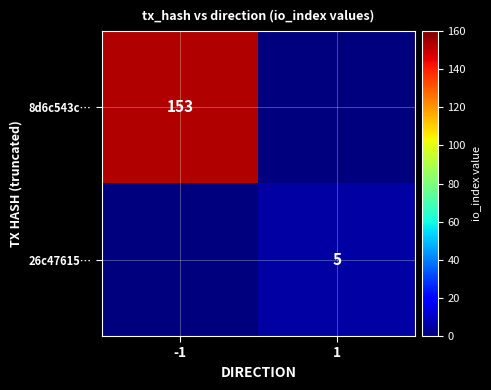

The value of 26c47615… at 1 is 1. True or false?

False